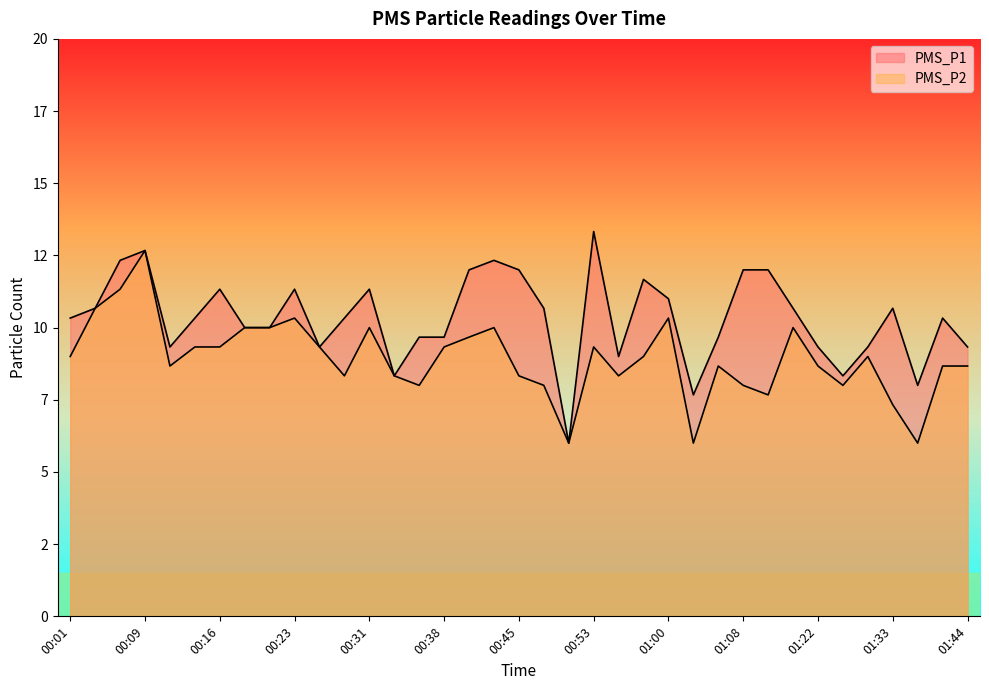

Between 00:31 and 00:55, which series saw the biggest shift?

PMS_P1